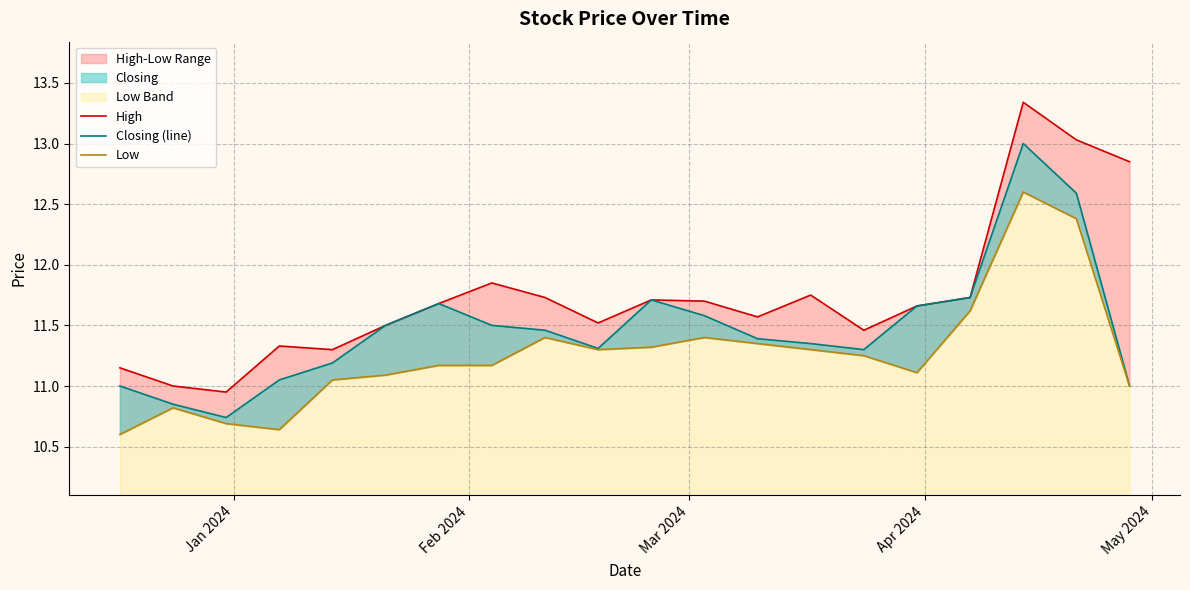

In Closing (line), how many points are higher than both neighbors (excluding endpoints)?

3